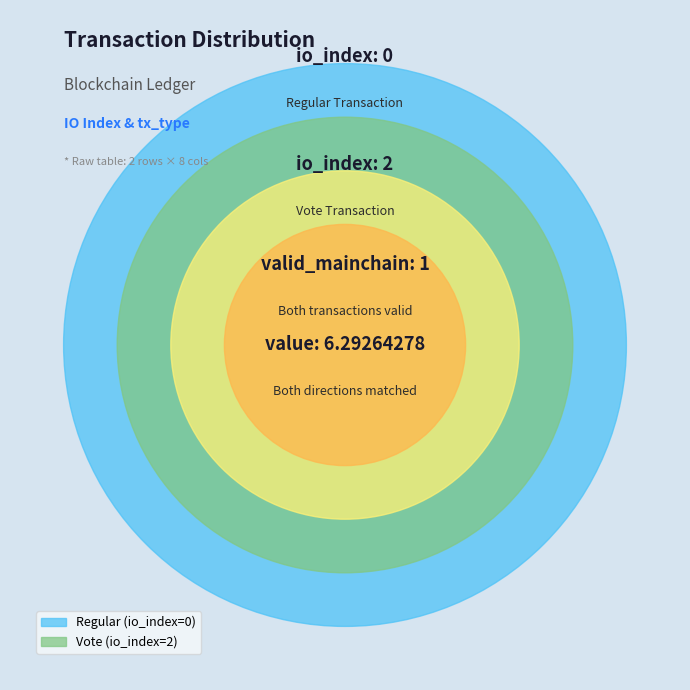

What is the change in value from Regular (io_index=0) to Vote (io_index=2)?

+2